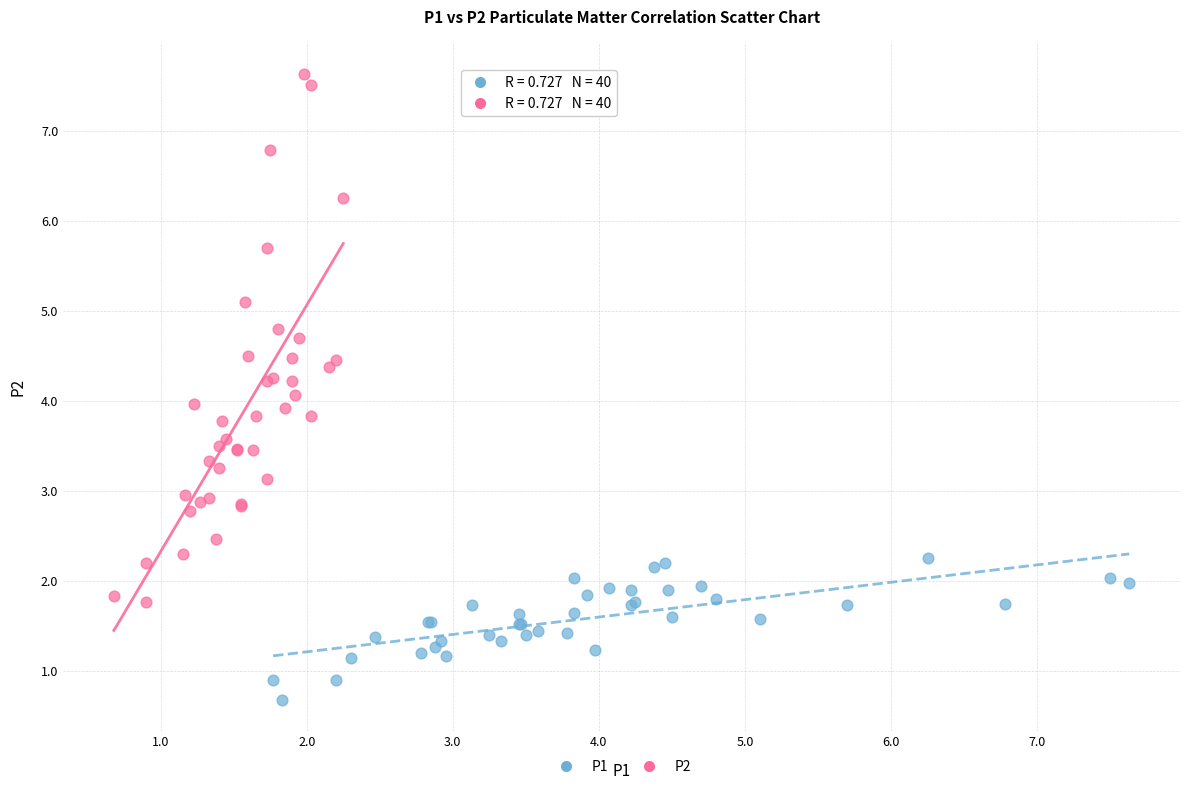

Which series reaches the maximum Y coordinate?

P2